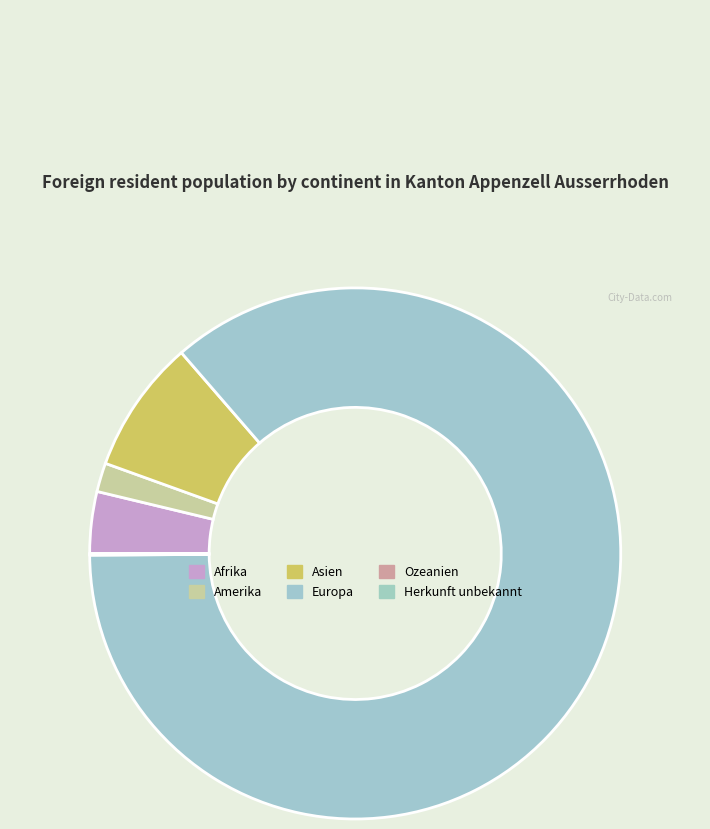

How many slices are in this pie chart?

6